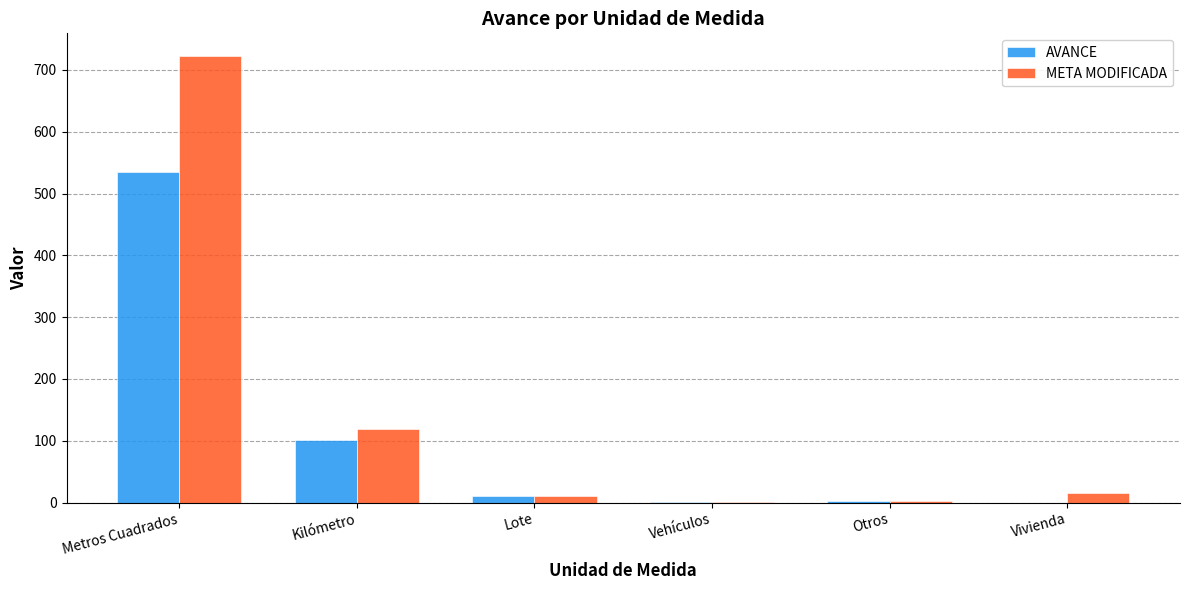

At which category is the sum across all series the highest?

Metros Cuadrados